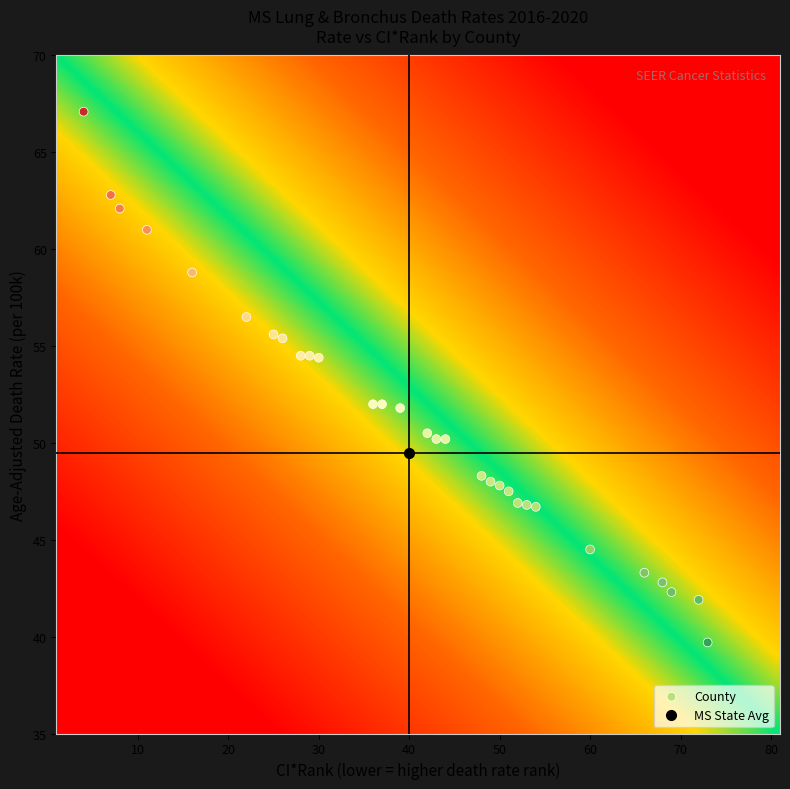

What is the range of Y values (max minus min)?

27.4